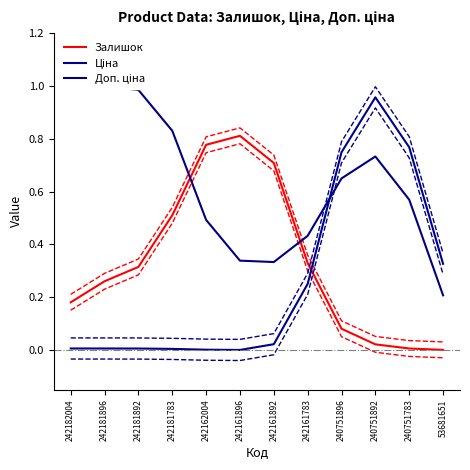

What is the maximum value shown in the chart?

1.0